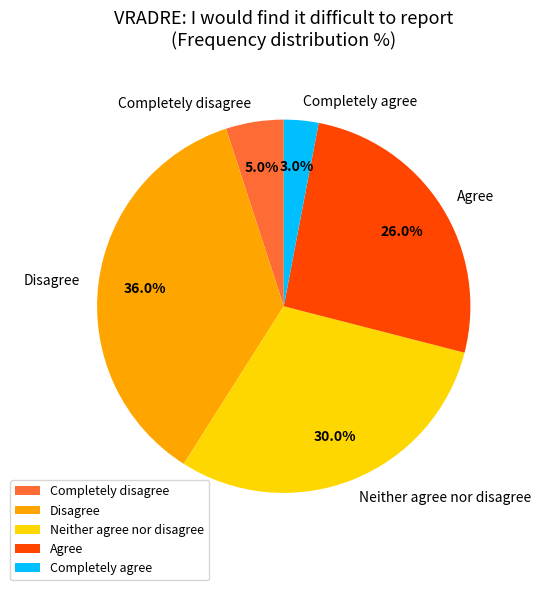

Is it true that Agree is 35% of the pie?

False